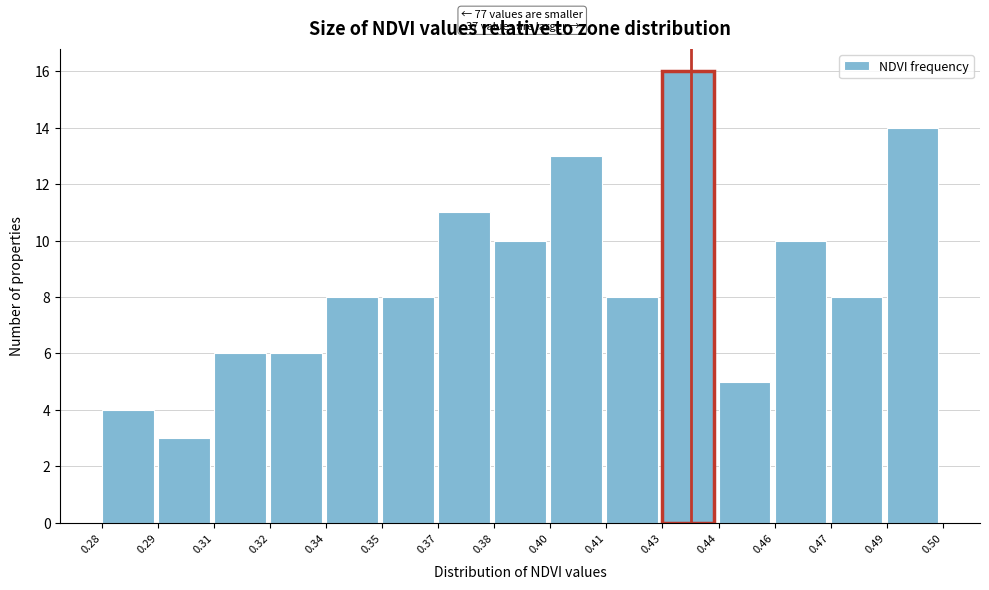

Reading right to left, what are all the values shown in this chart?

14	8	10	5	16	8	13	10	11	8	8	6	6	3	4